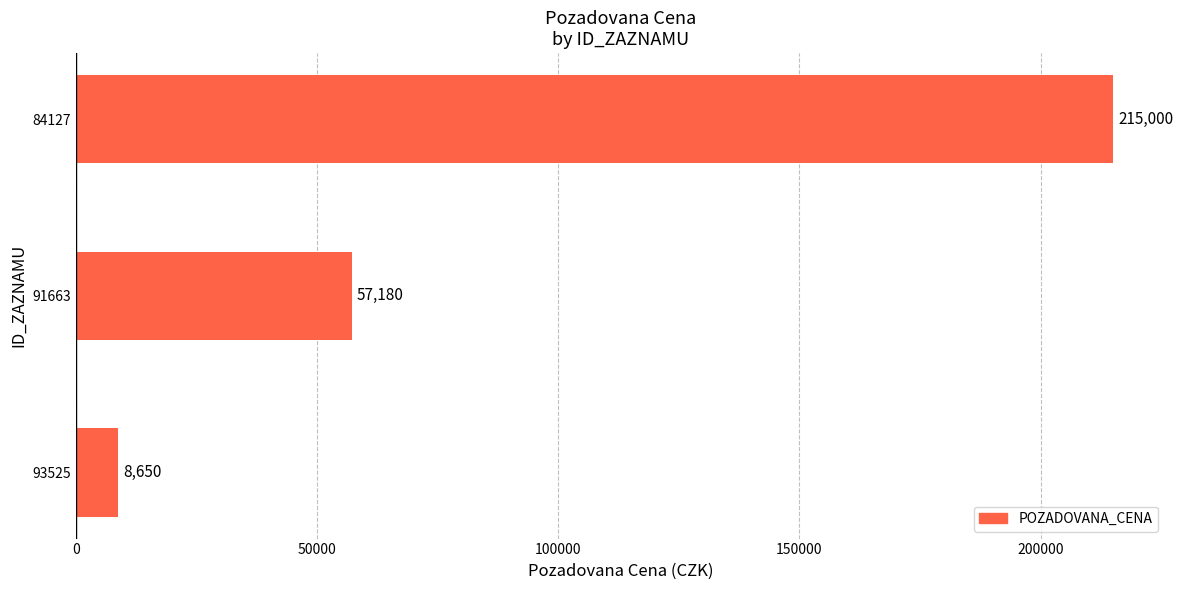

Between 84127 and 91663, which is larger?

84127